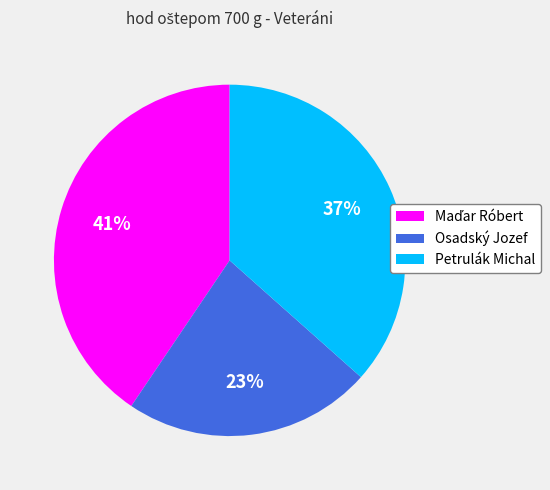

To the nearest percent, what is the difference between the largest and smallest slice percentages?

18%